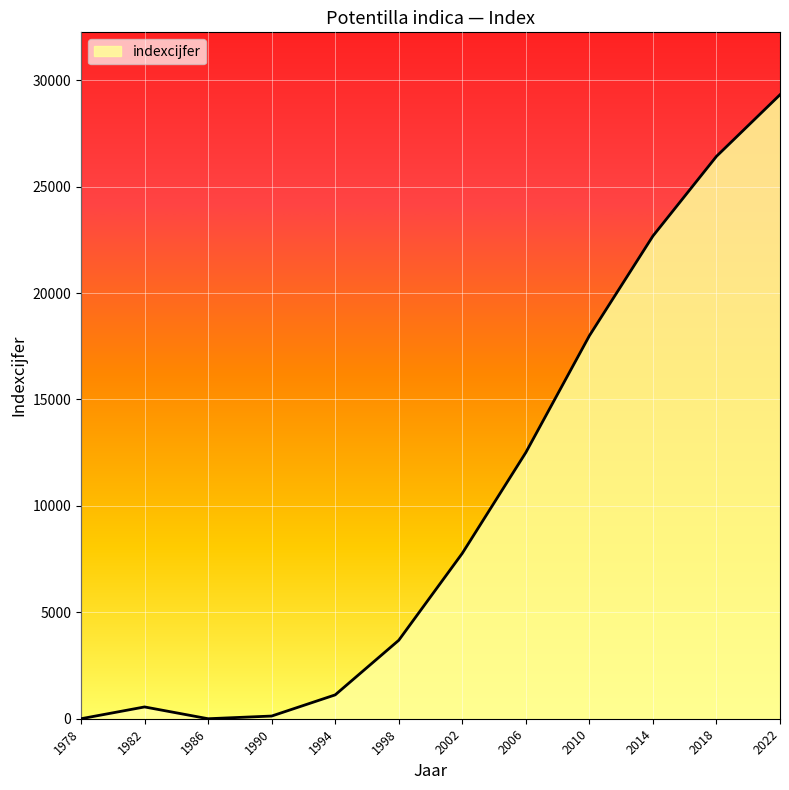

What value does the data have at 2006, to the nearest 100?

12500